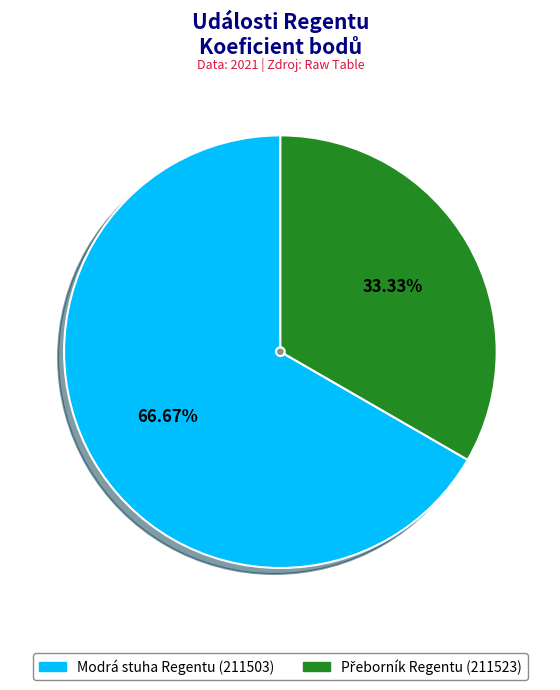

Does any single category account for the majority?

Yes